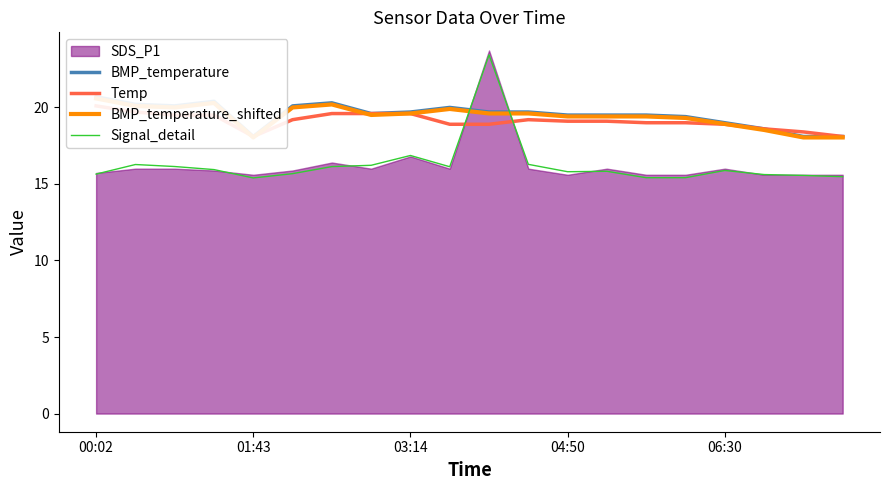

How many lines are shown in the chart?

4